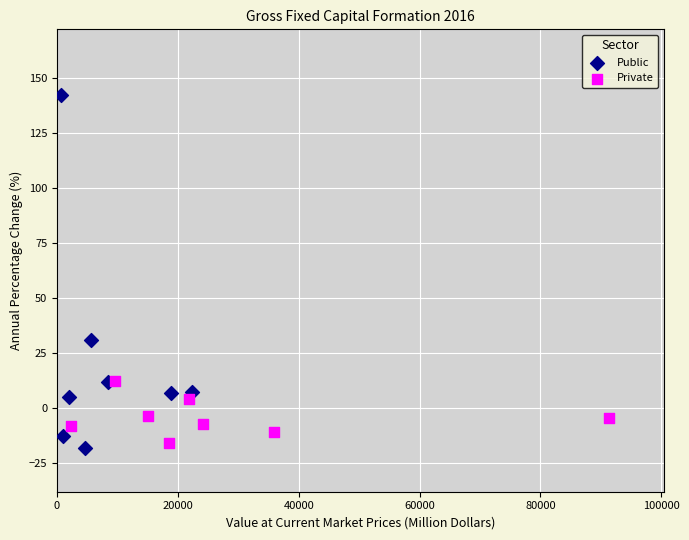

Which series has the largest Y range (max minus min)?

Public